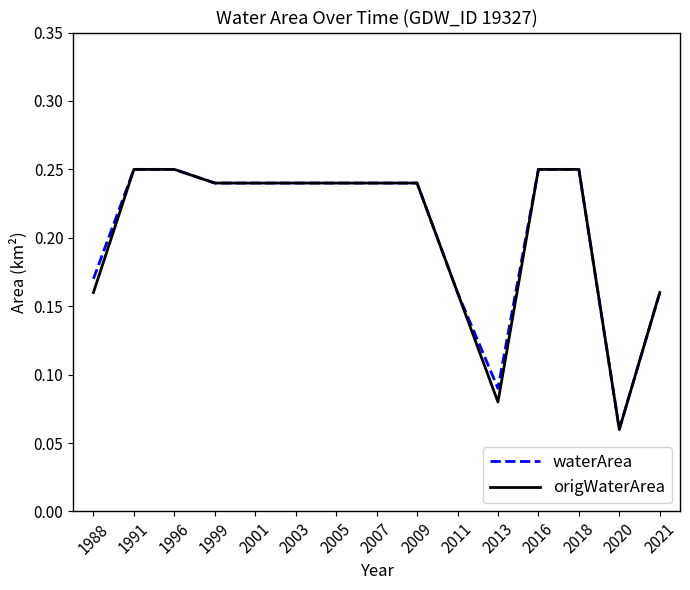

The value of origWaterArea at 1988 is 0.1. True or false?

False